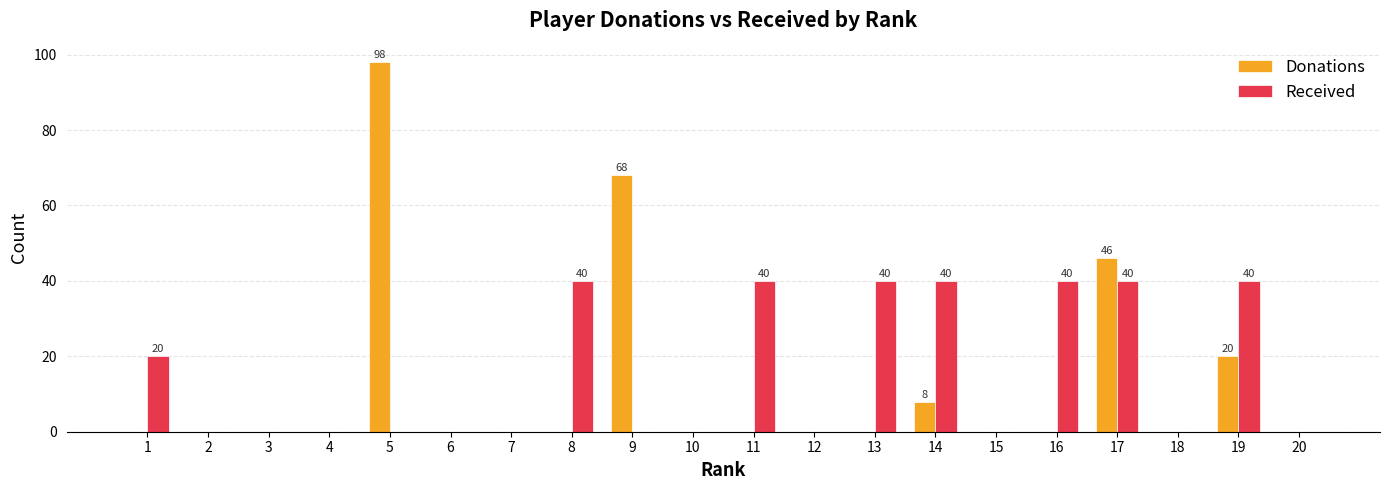

Read the Received value at 13, to the nearest 5.

40